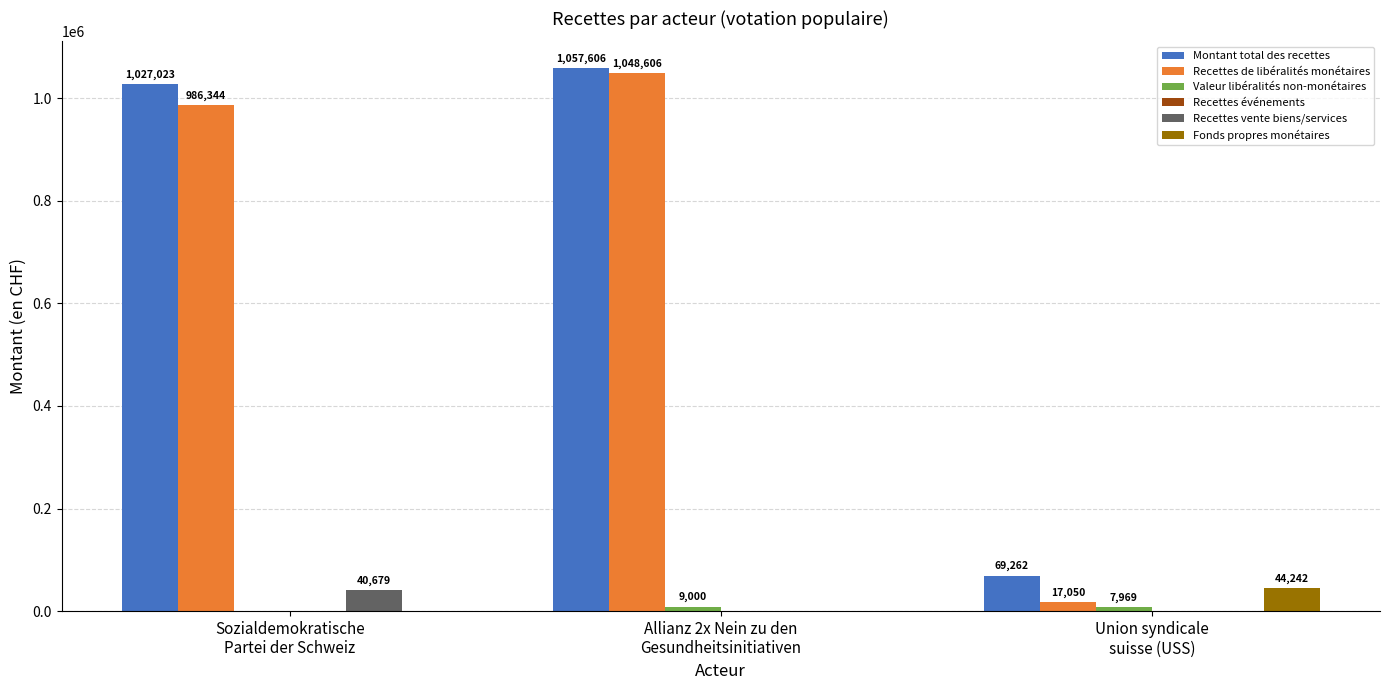

What is the greatest value displayed?

1057606.0